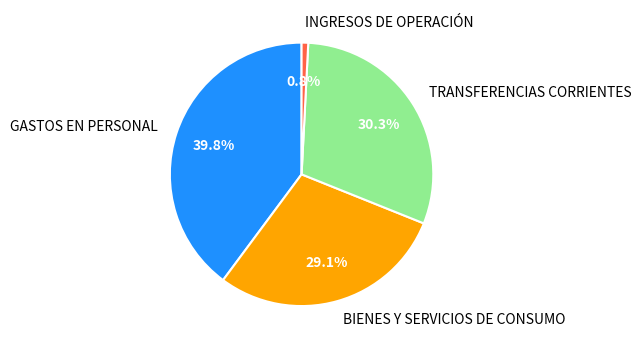

To the nearest percent, what percentage of the pie is BIENES Y SERVICIOS DE CONSUMO?

29%